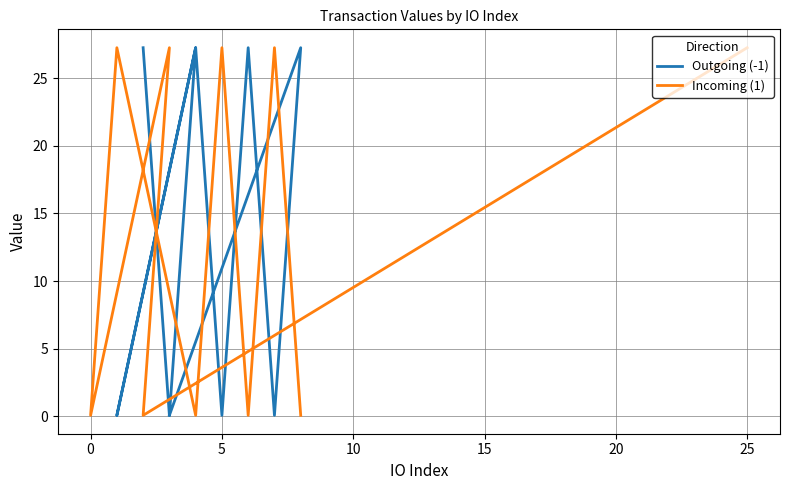

What is the difference between the maximum and minimum values in the Incoming (1) series?

27.2